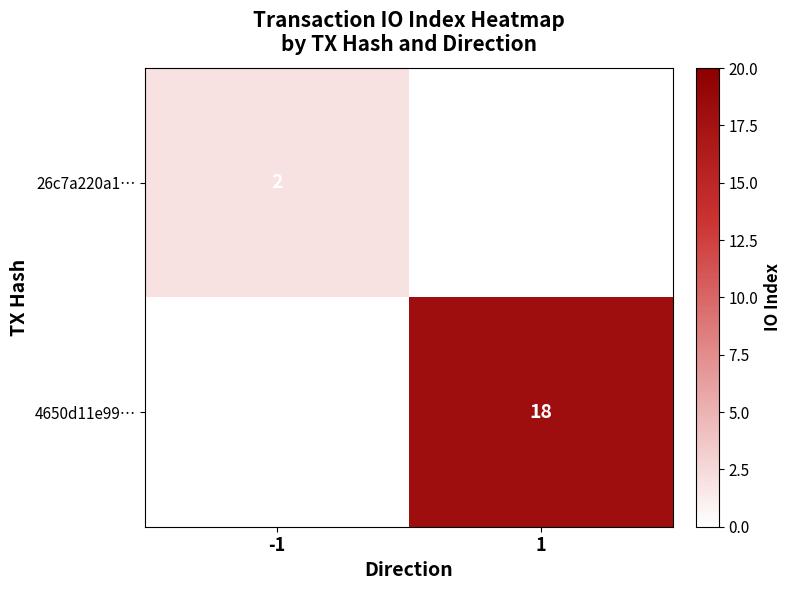

The value of 4650d11e99… at 1 is 18. True or false?

True